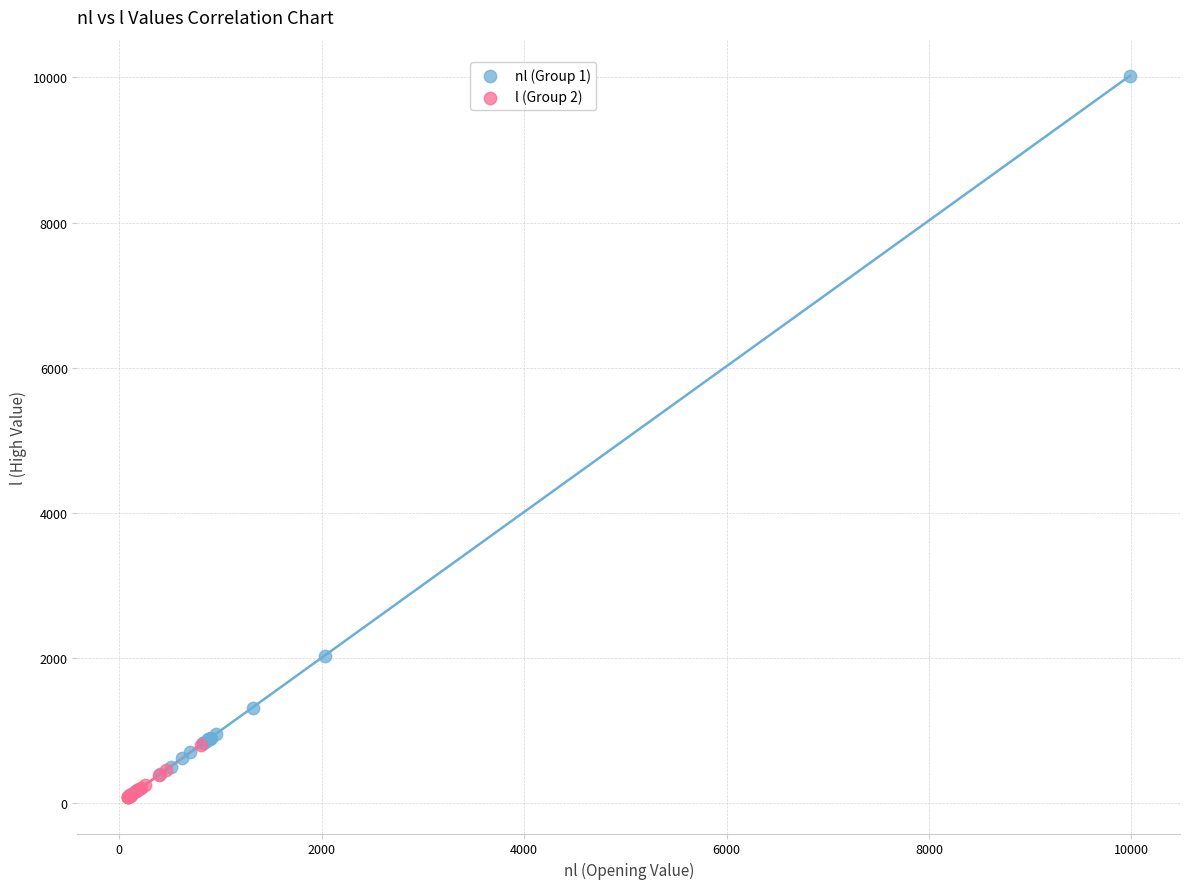

Which series has the largest Y range (max minus min)?

nl (Group 1)